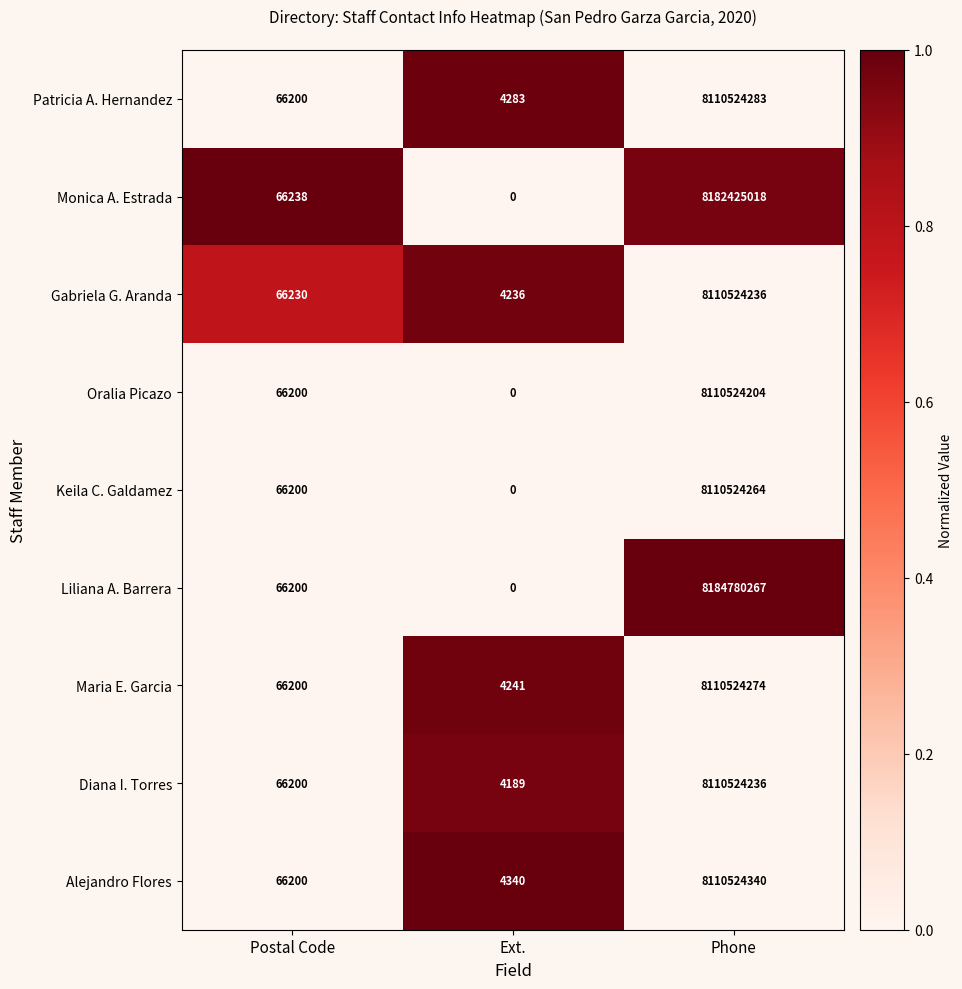

Between Postal Code and Ext., which series saw the biggest shift?

Monica A. Estrada